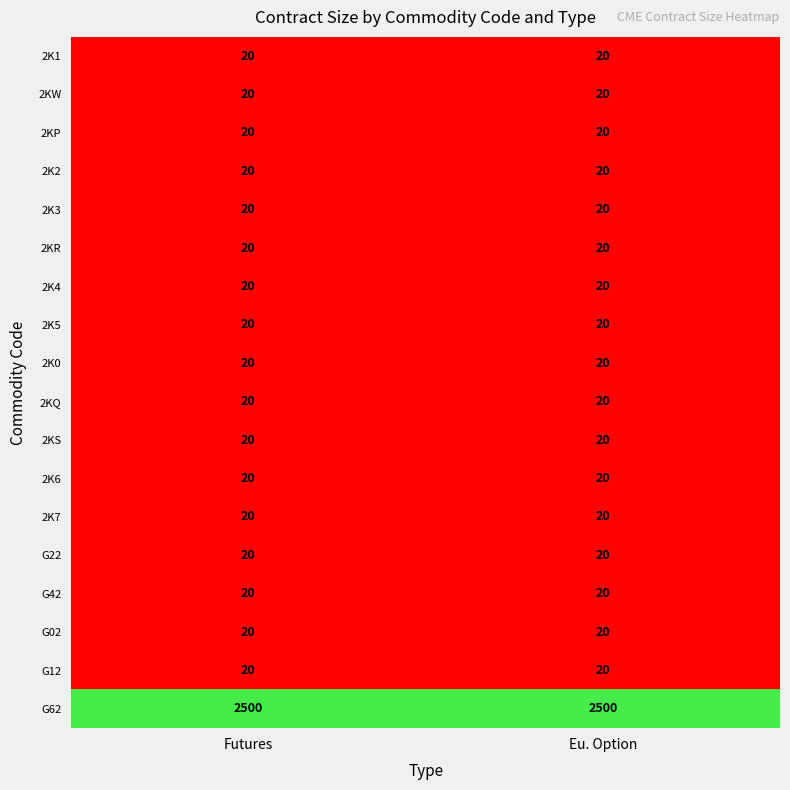

What is the minimum value for 2K5?

20